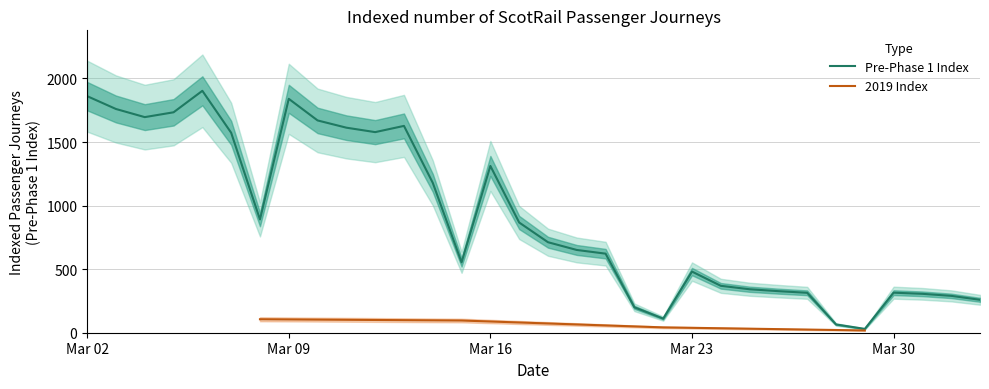

How many interior local valleys (lower than both neighbors) does the data have?

6